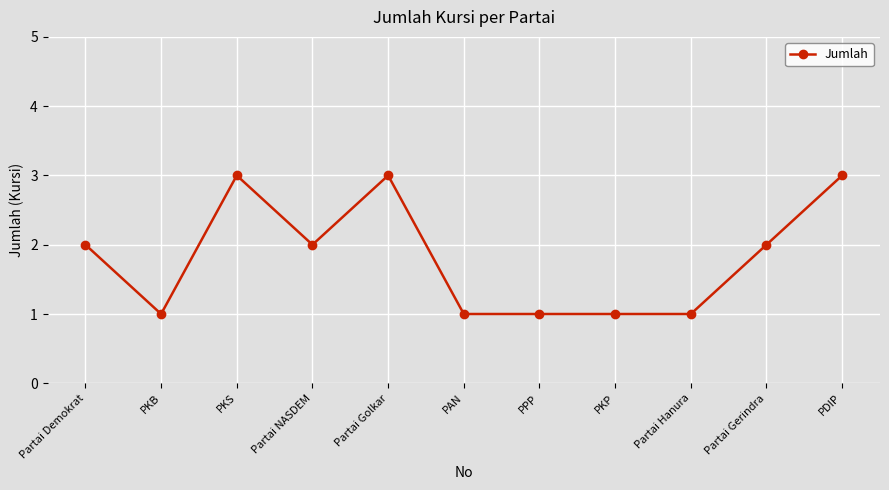

Is it true that the value at PKS is 3?

True